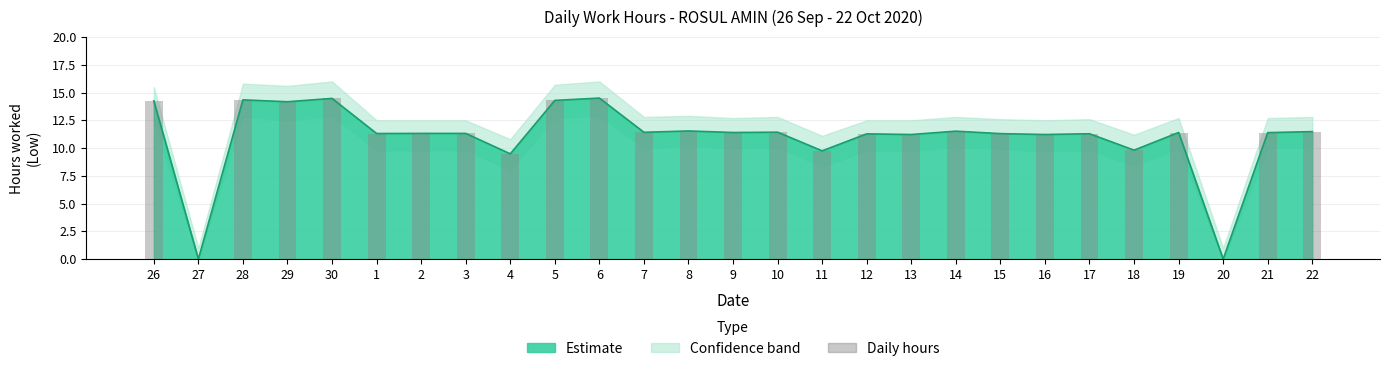

True or false: the data shows -9.7 at 27.

False